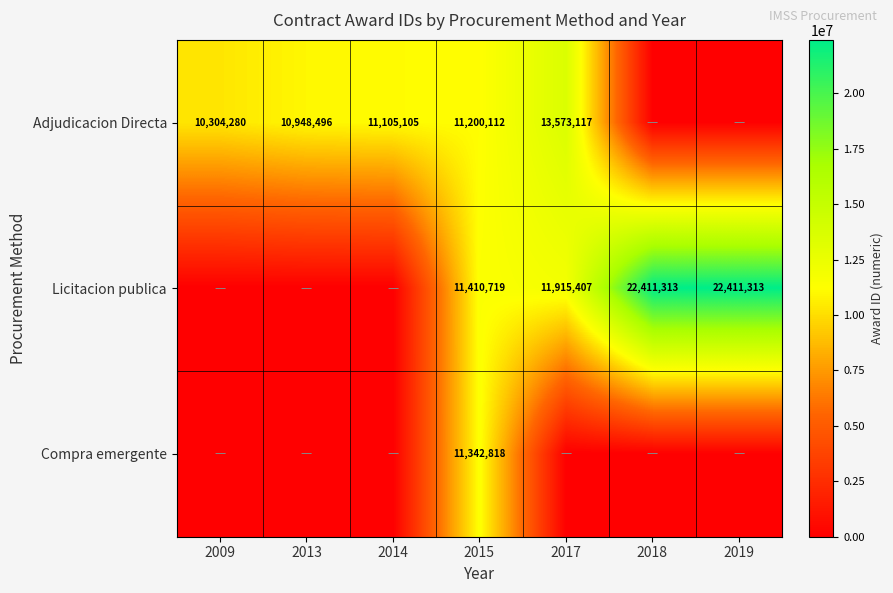

The value of Licitacion publica at 2019 is 22411313. True or false?

True